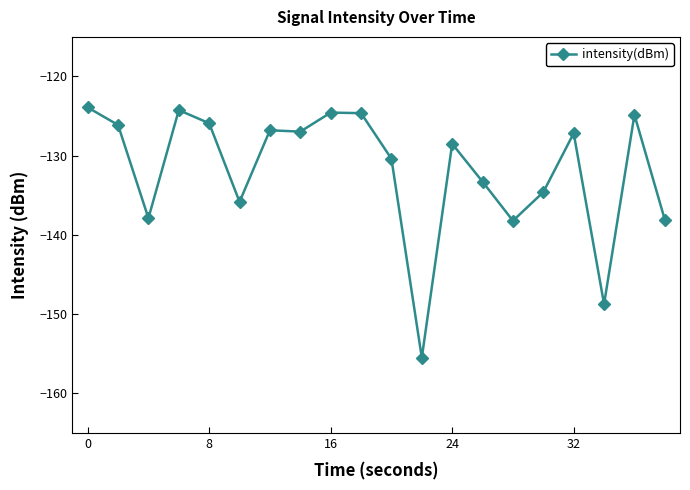

True or false: there are more than 2 points higher than both neighbors.

True